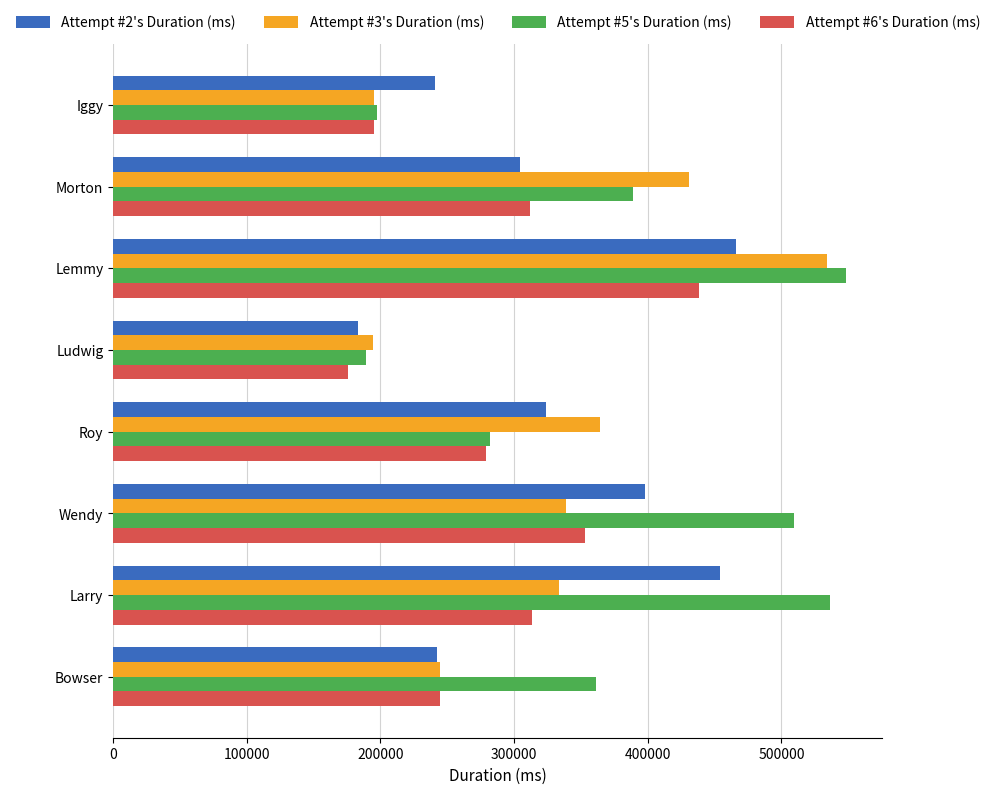

True or false: Attempt #3's Duration (ms) has a value of 194712 at Ludwig.

True